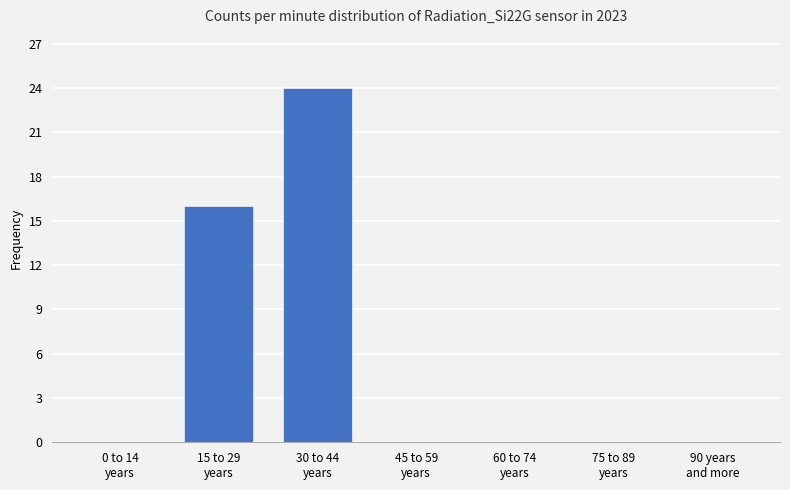

What is the sum of all values?

40